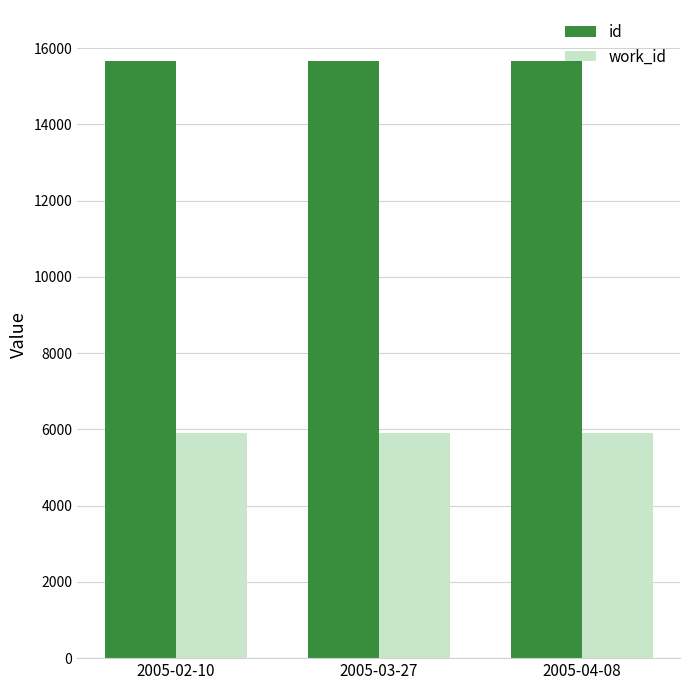

List the series in order of their overall mean, lowest first.

work_id, id